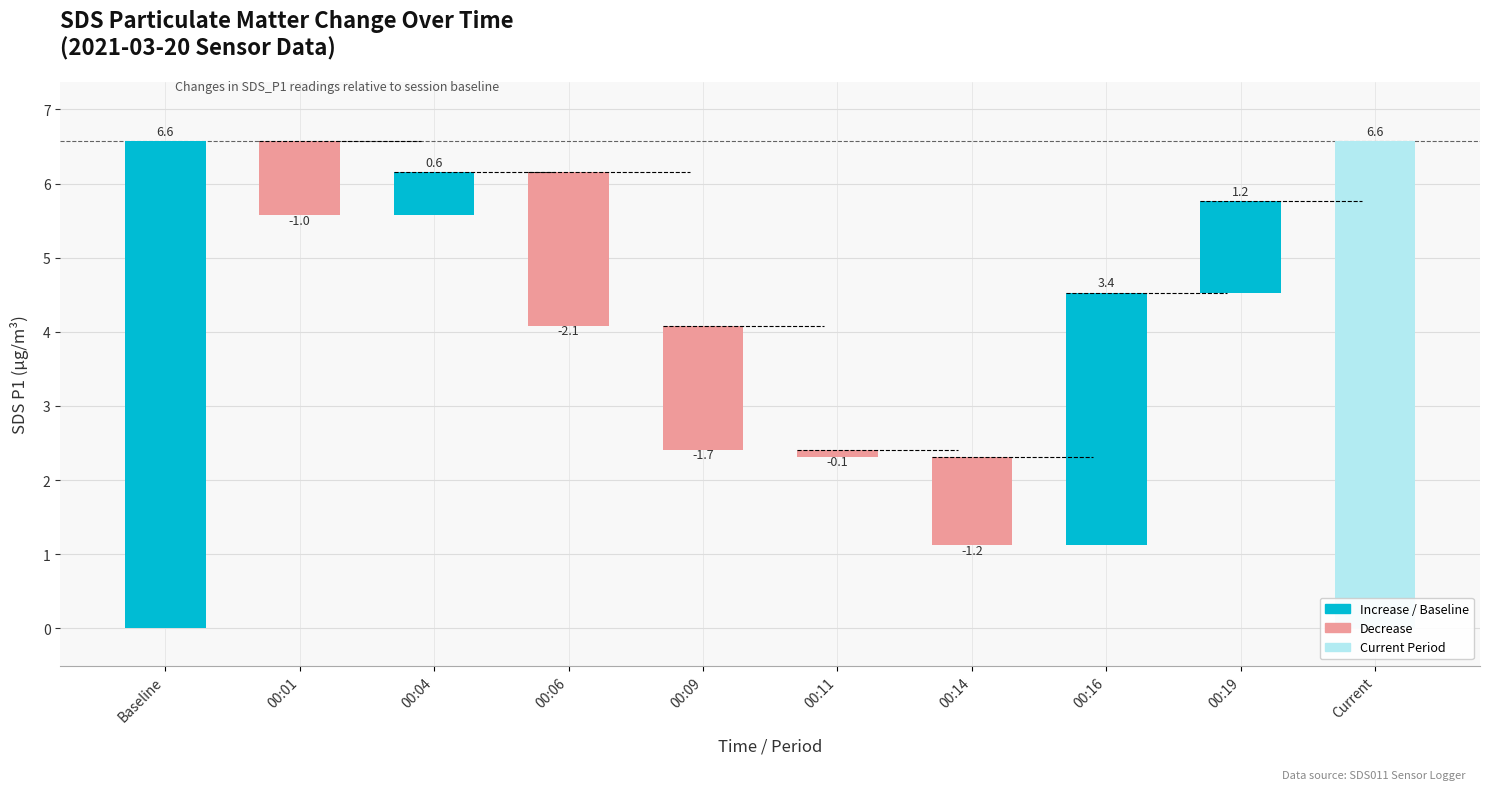

At which category does the chart reach its peak across all series?

Baseline